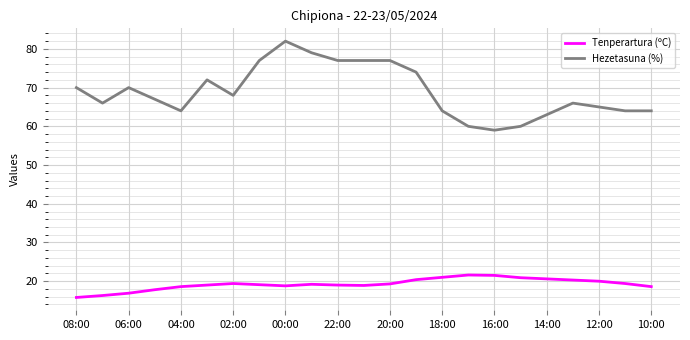

Rank the series by their maximum value, from lowest to highest.

Tenperartura (ºC), Hezetasuna (%)